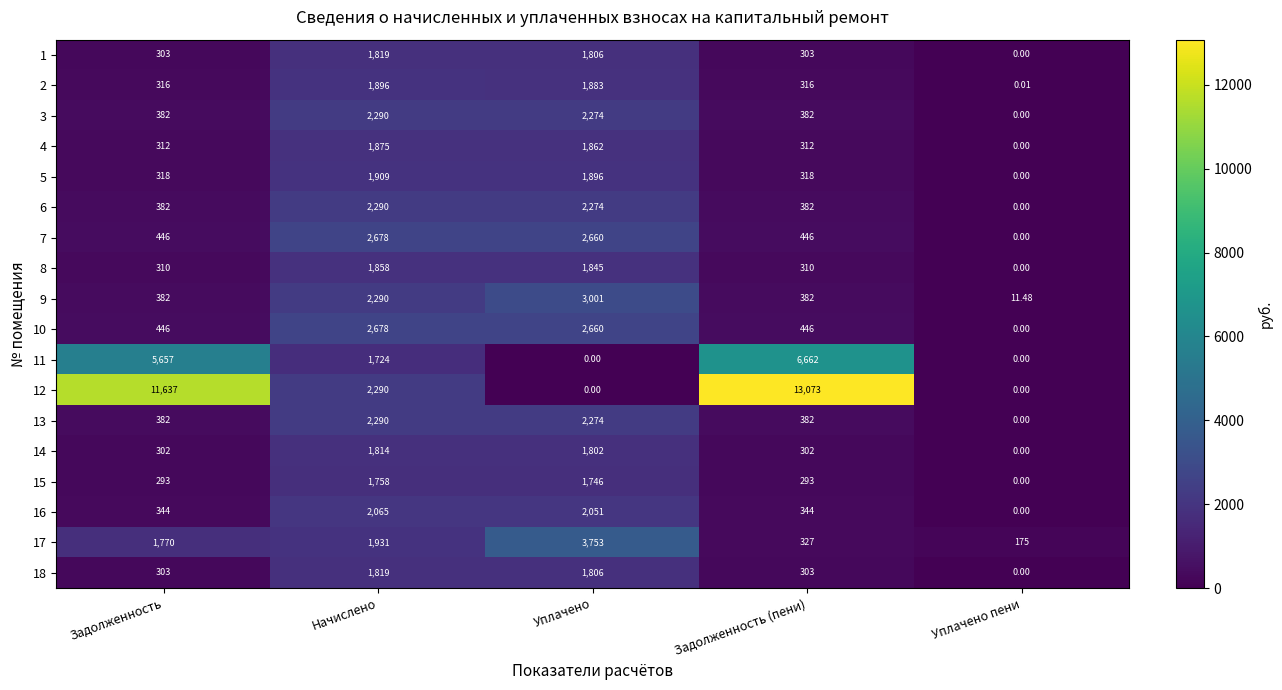

Is the value of 16 at Задолженность greater than the value of 11 at Задолженность?

No